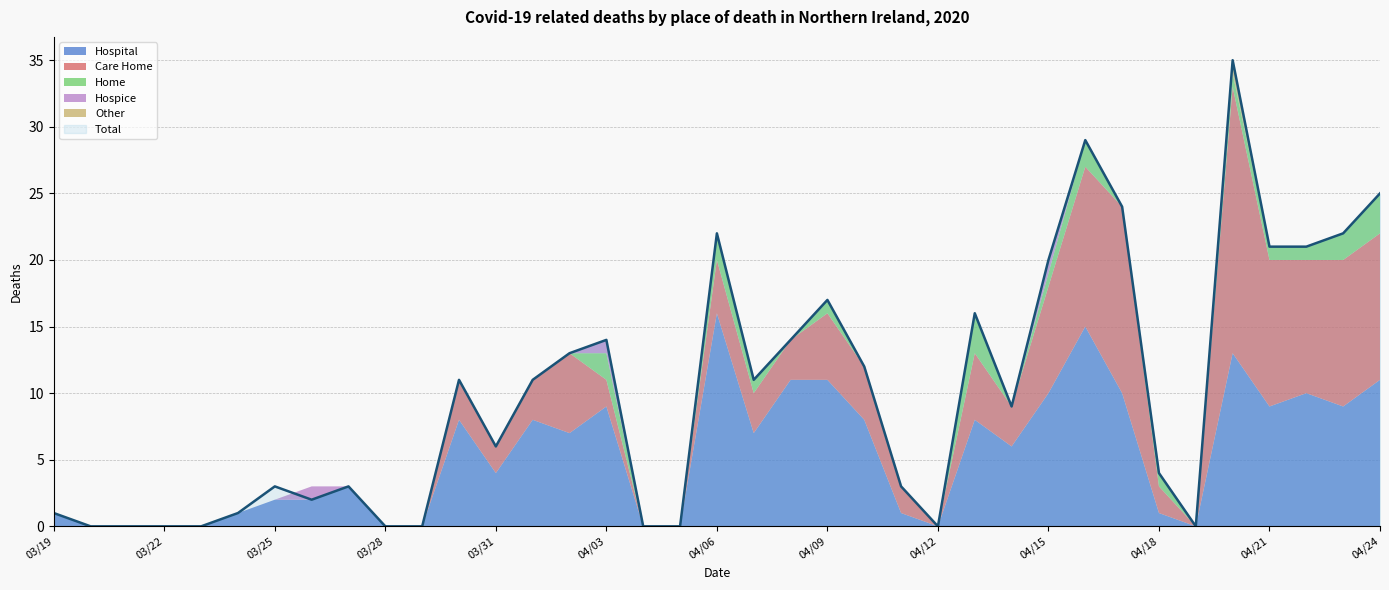

List the series in order of their peak value, lowest first.

Hospice, Other, Home, Hospital, Care Home, Total